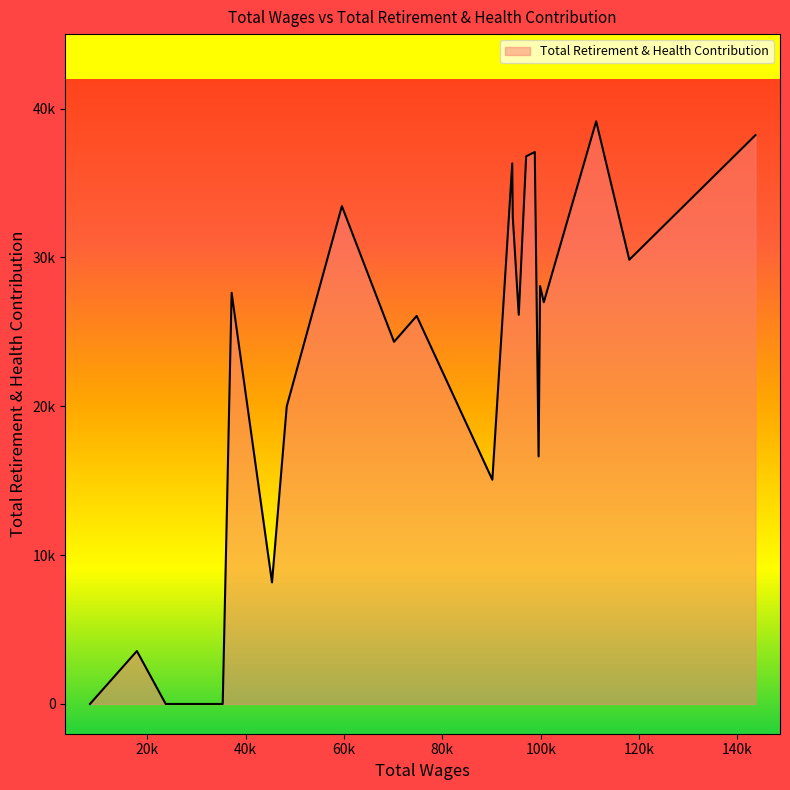

How many interior local peaks (higher than both neighbors) does the data have?

8